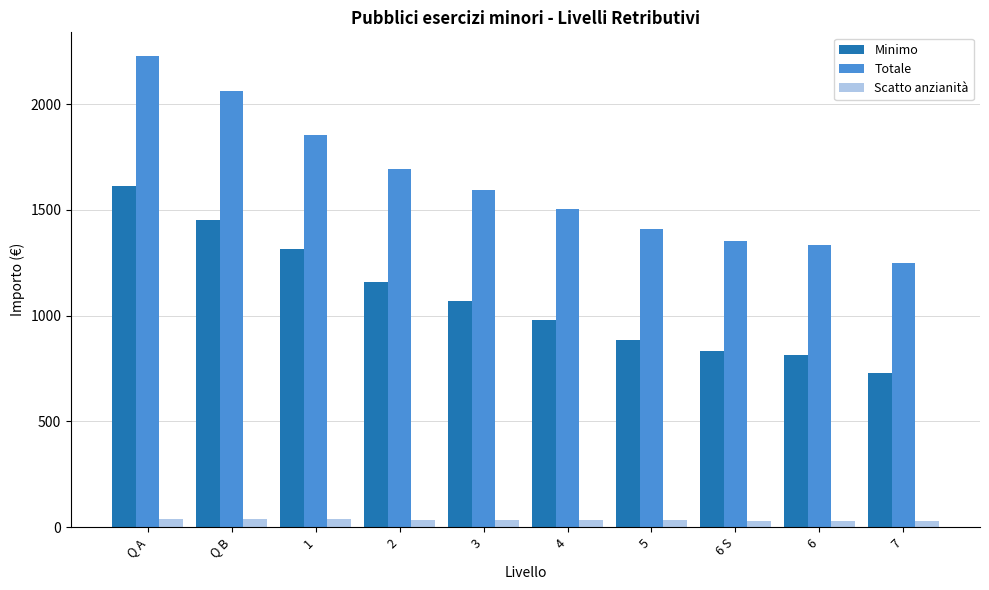

Is the value of Totale at 5 greater than the value of Minimo at 5?

Yes